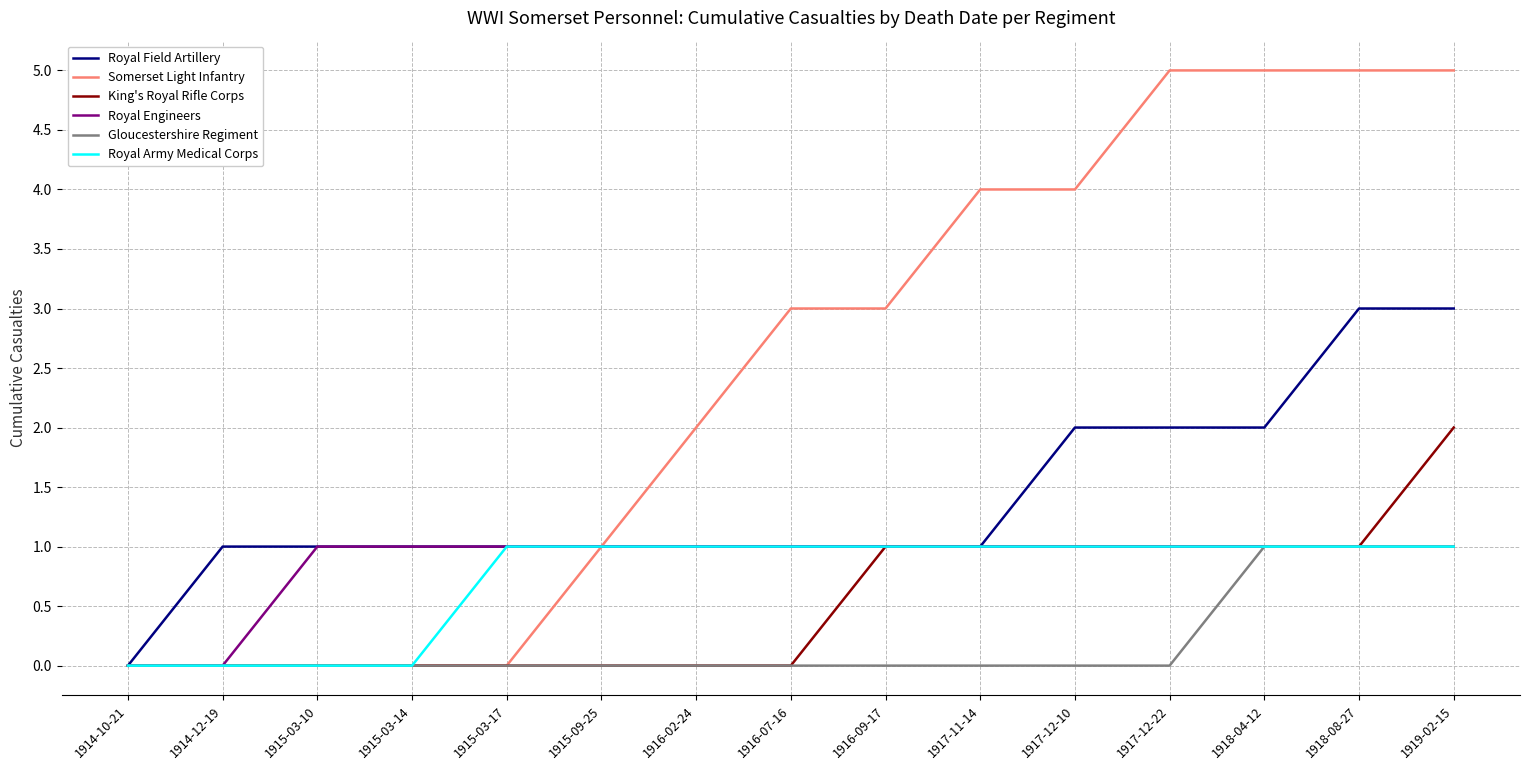

Between 1915-09-25 and 1916-02-24, which series saw the biggest shift?

Somerset Light Infantry